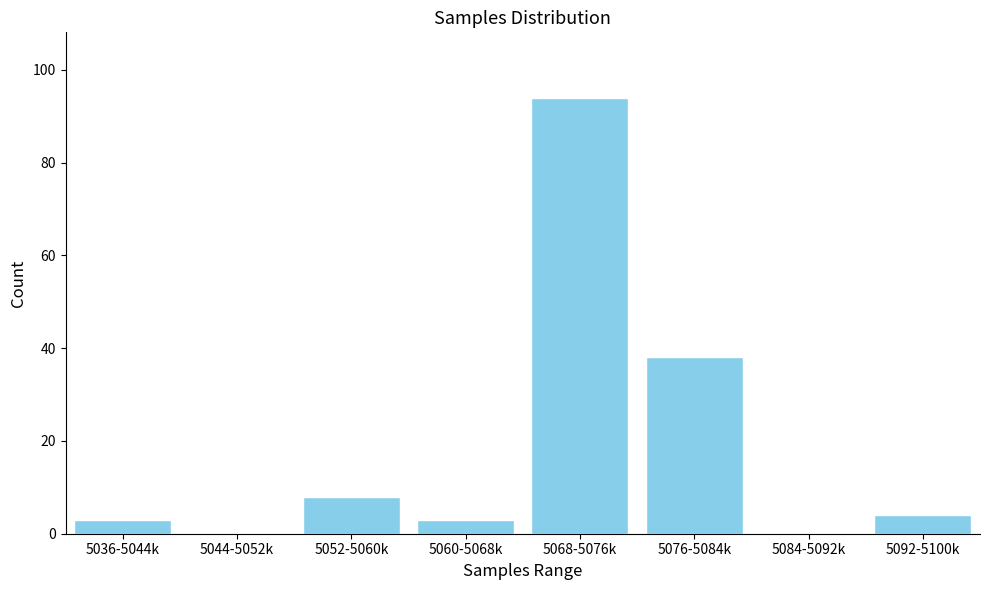

Reading right to left, list all the values displayed in this chart.

5092-5100k=4	5084-5092k=0	5076-5084k=38	5068-5076k=94	5060-5068k=3	5052-5060k=8	5044-5052k=0	5036-5044k=3